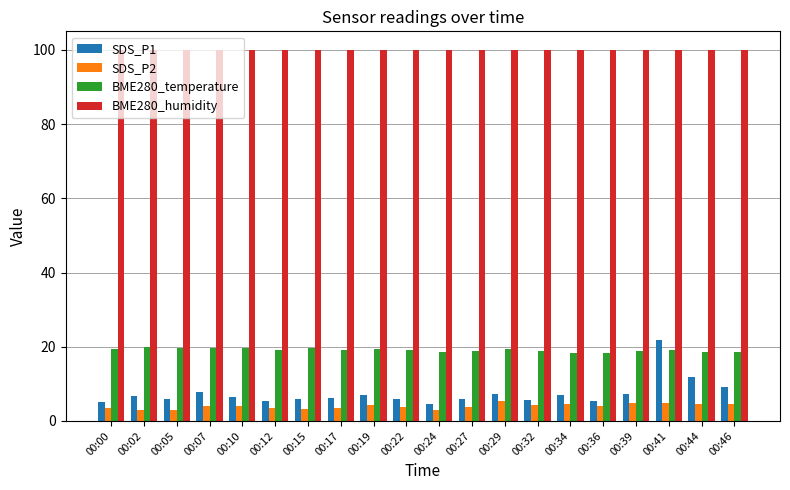

Read the BME280_humidity value at 00:19.

100.0